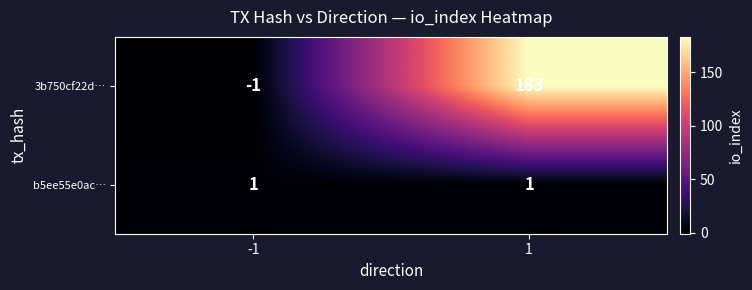

List the series in order of their peak value, lowest first.

b5ee55e0ac…, 3b750cf22d…